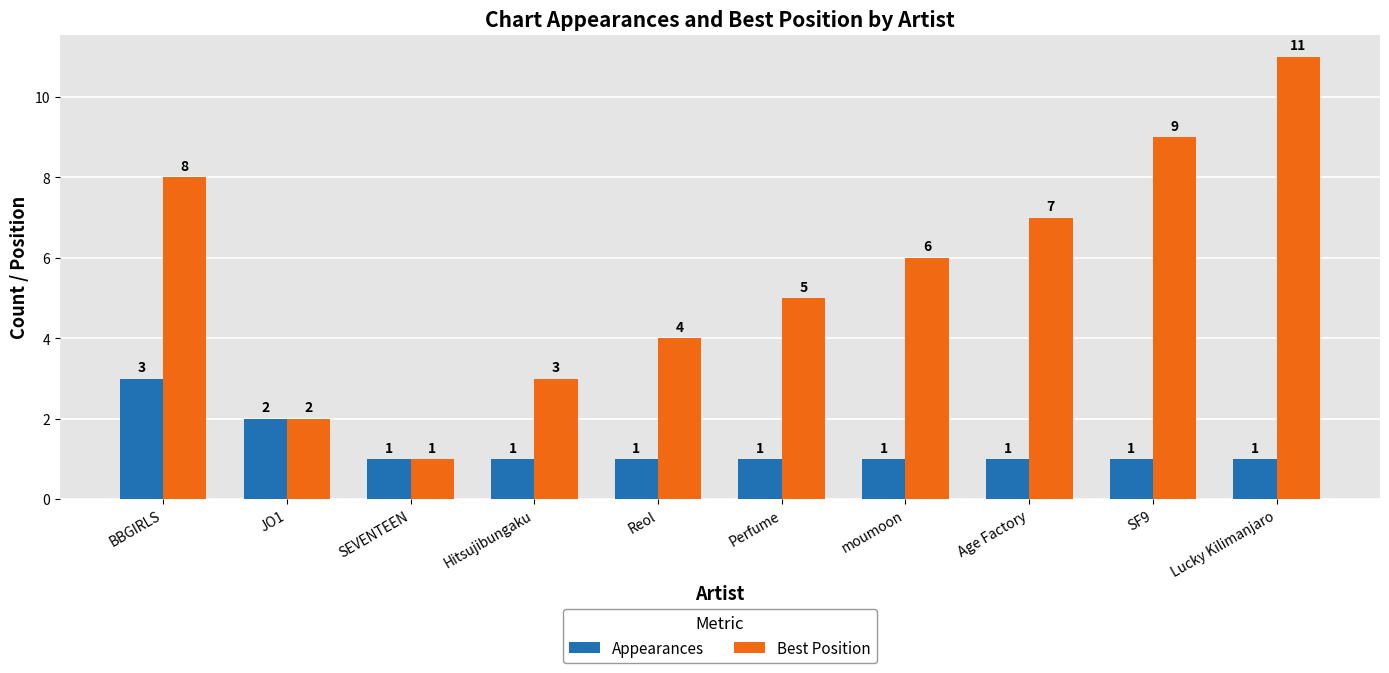

What is the label of the 6th bar from the left?

Perfume